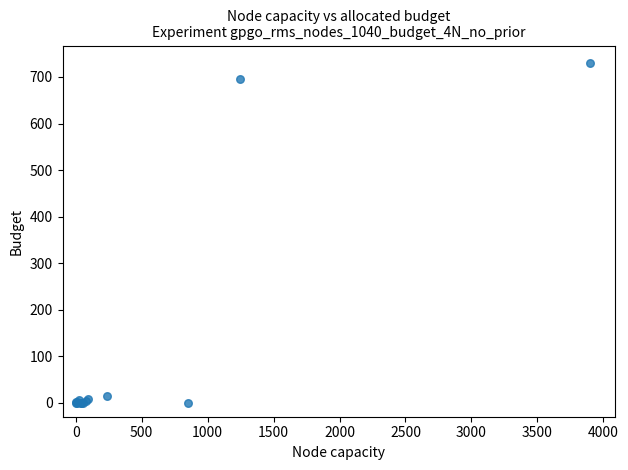

What Y value in the scatter plot is closest to 365?

696